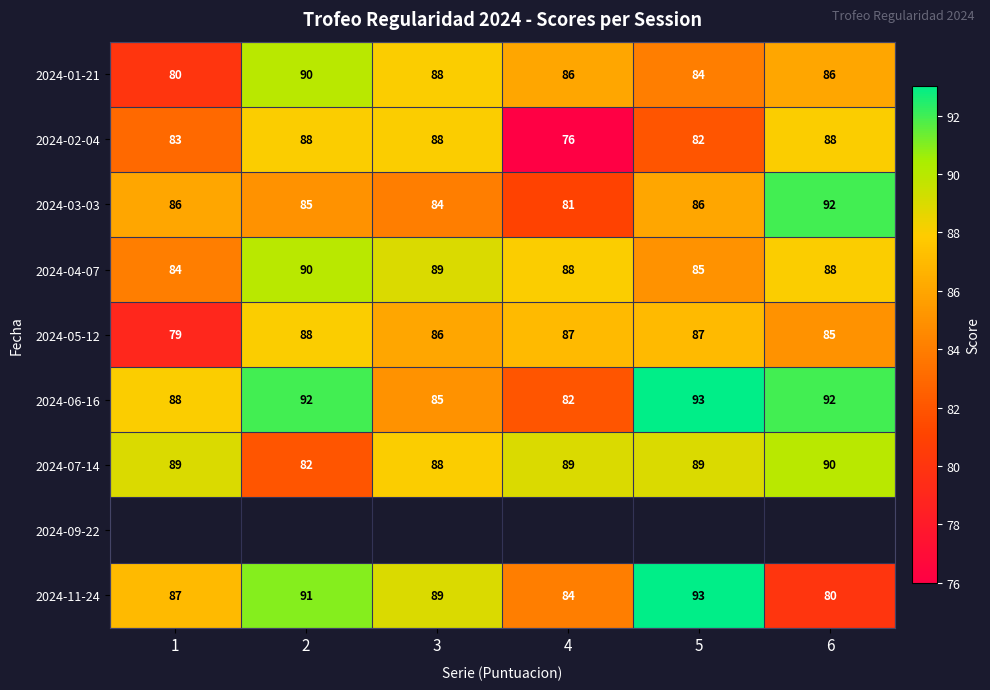

What is the highest value of the 2024-07-14 series?

90